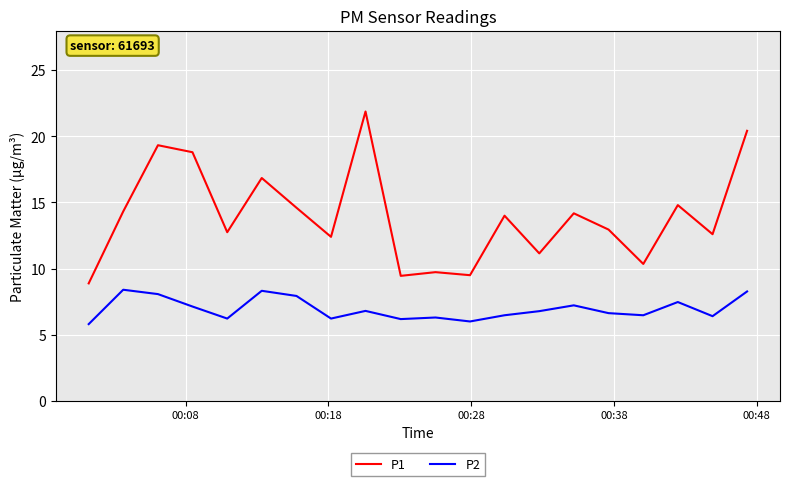

Rank the series by their maximum value, from highest to lowest.

P1, P2